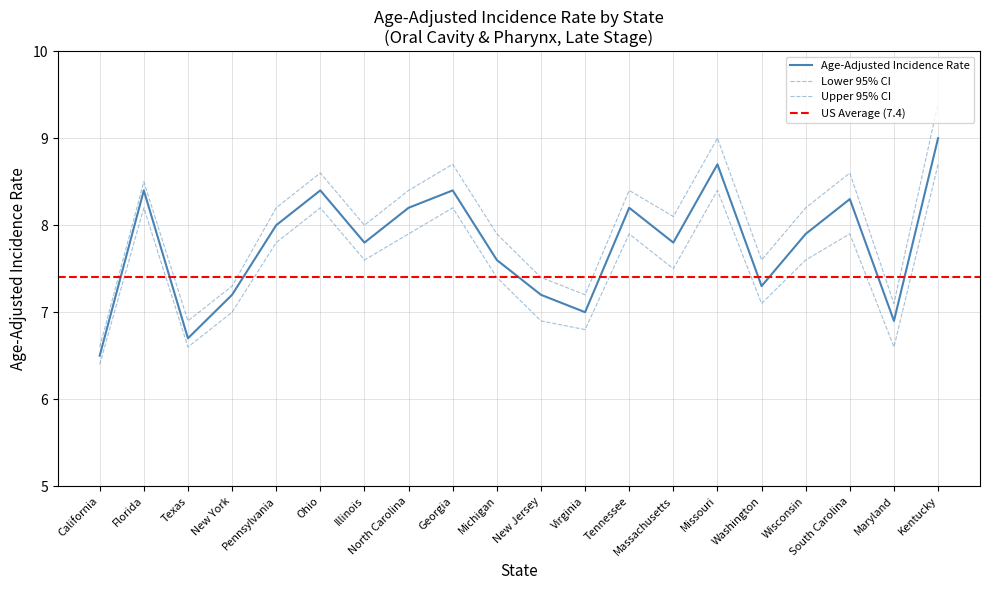

What is the highest value of the Lower 95% CI series?

8.7